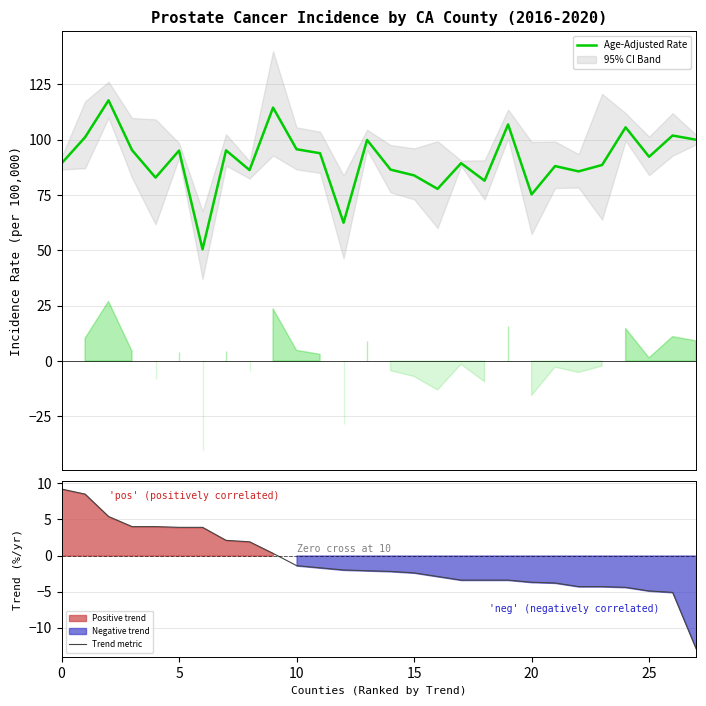

How many interior local peaks does the Age-Adjusted Rate series have?

10